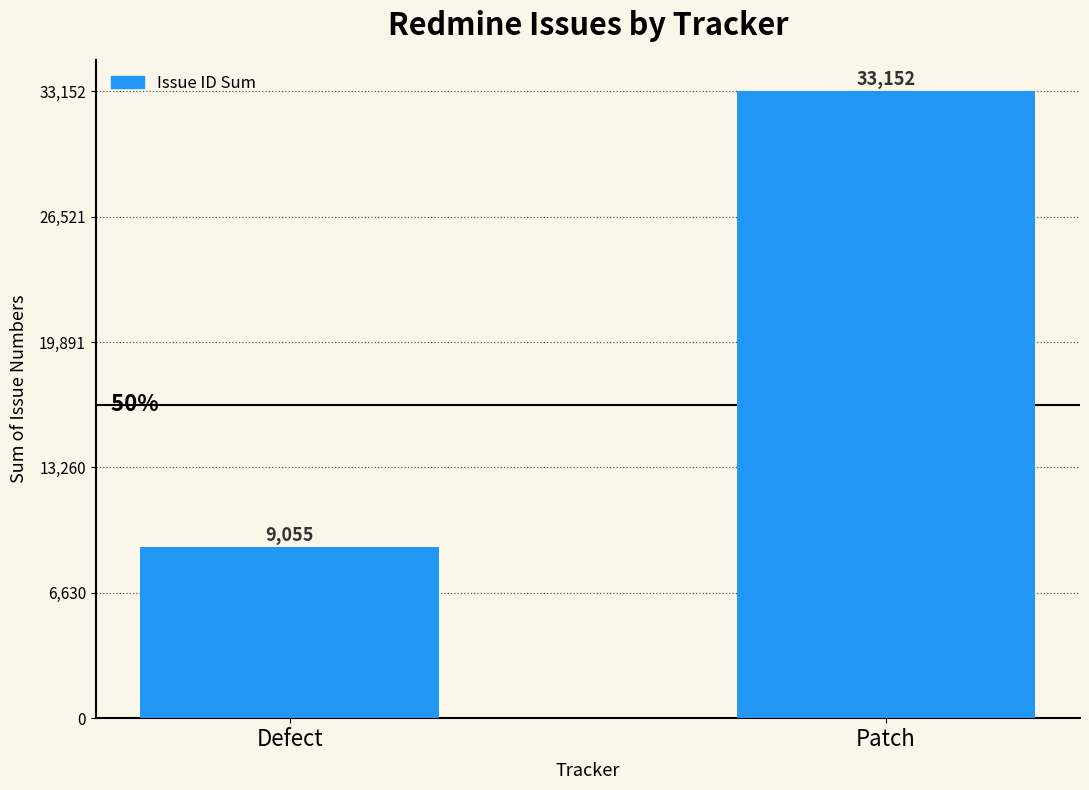

What is the smallest value displayed?

9055